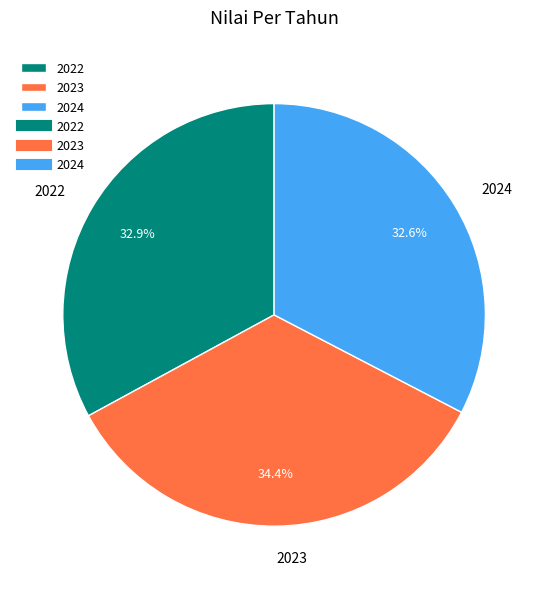

Approximately how many times larger is the value at 2022 compared to 2023?

1.0